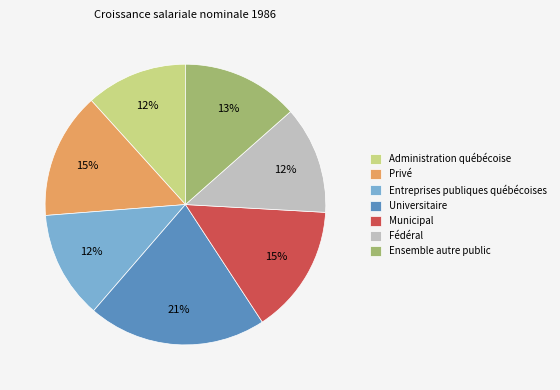

Between Ensemble autre public and Municipal, which is larger?

Municipal